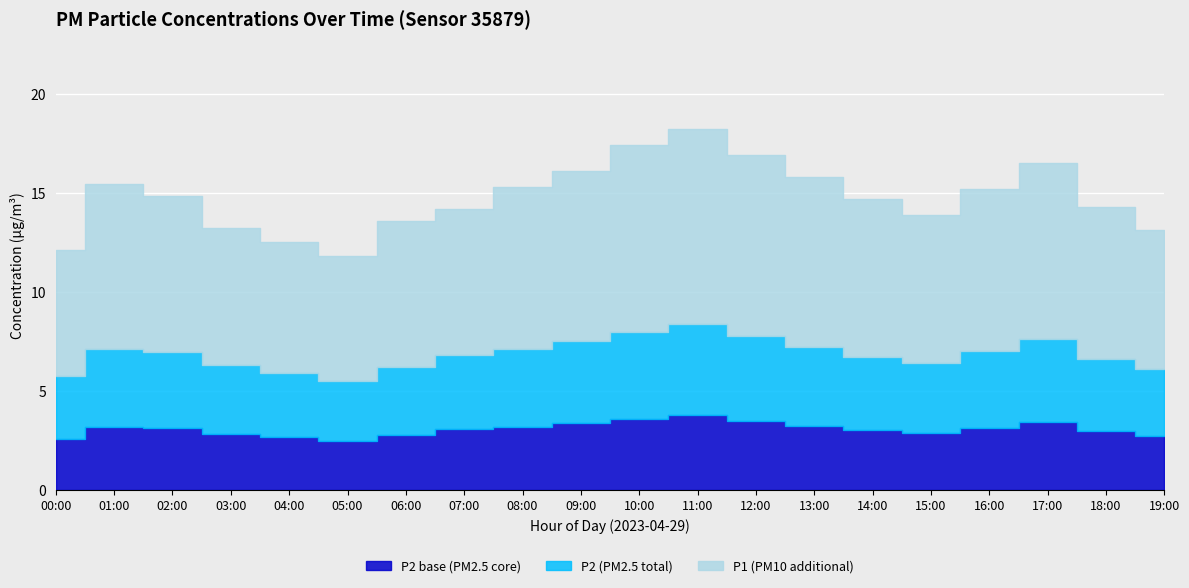

Where is P2 nearest to the value 6?

04:00